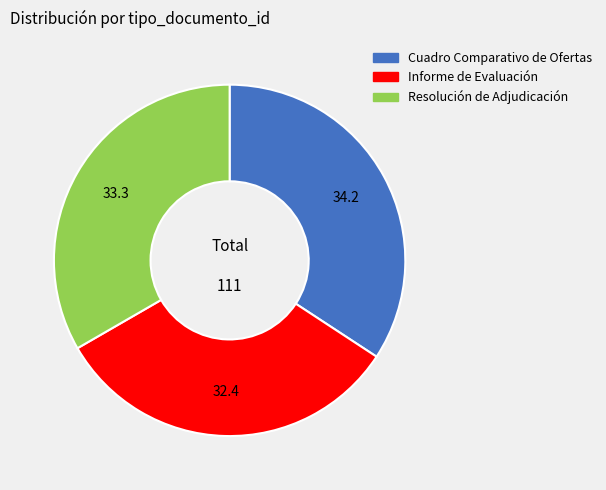

Rank the categories by value from highest to lowest.

Cuadro Comparativo de Ofertas, Resolución de Adjudicación, Informe de Evaluación